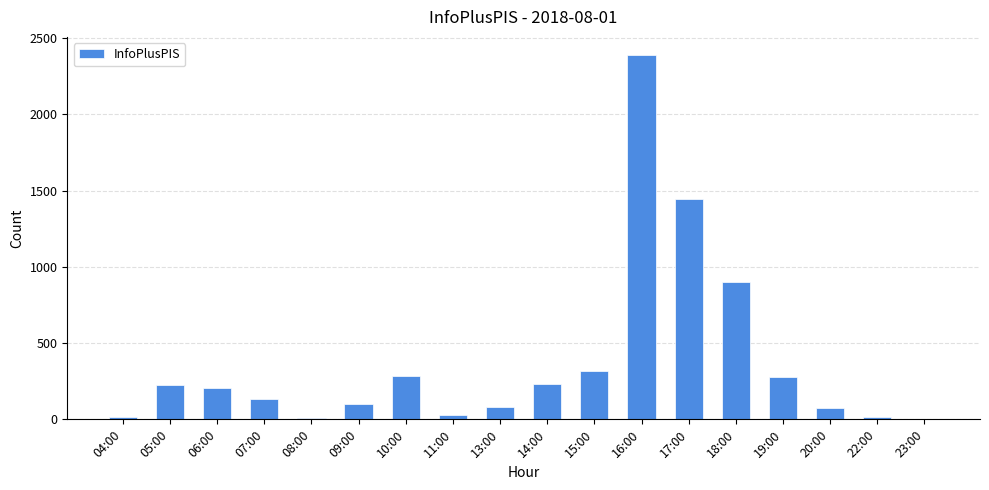

What is the change in value from 05:00 to 22:00?

-211